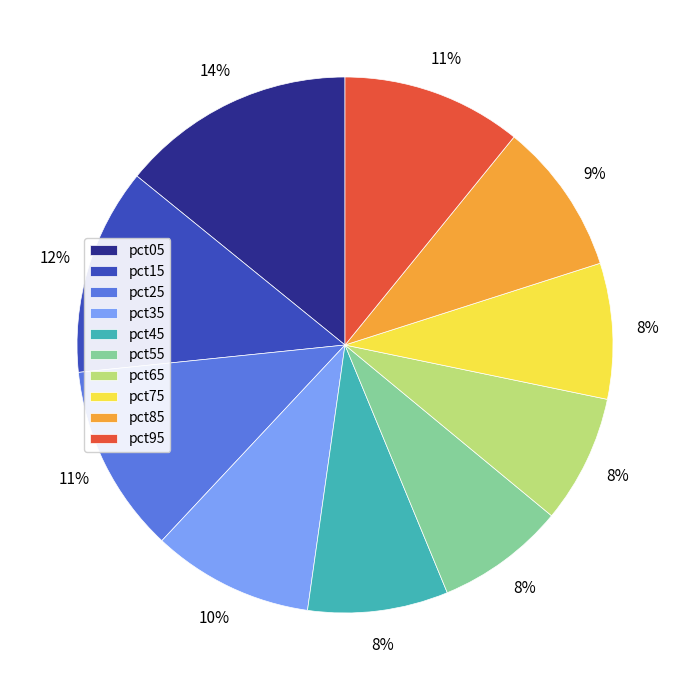

To the nearest percent, what is the combined percentage of pct75 and pct65?

16%